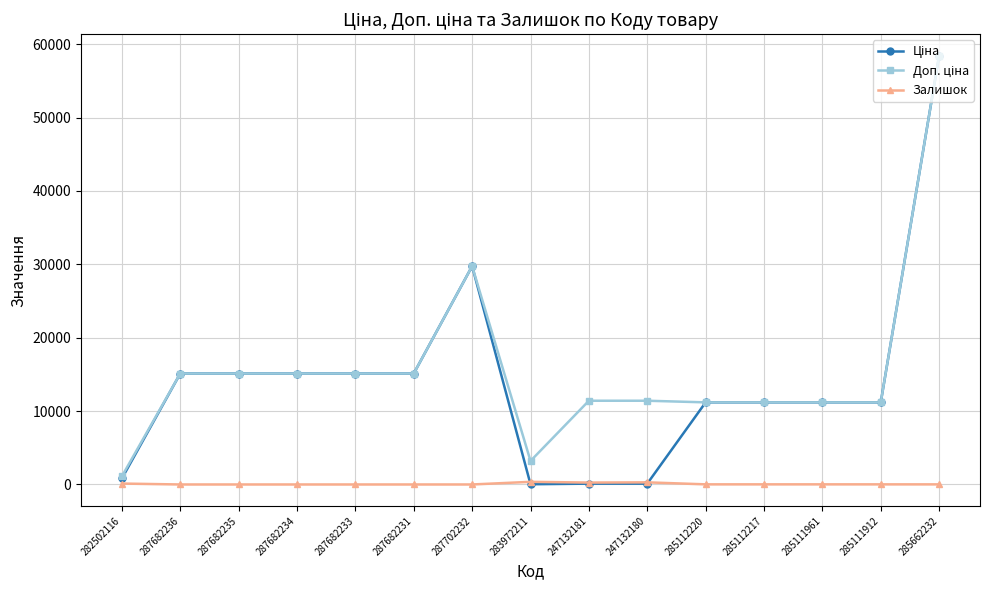

What is the difference between the highest and lowest values at 285112220?

11171.2